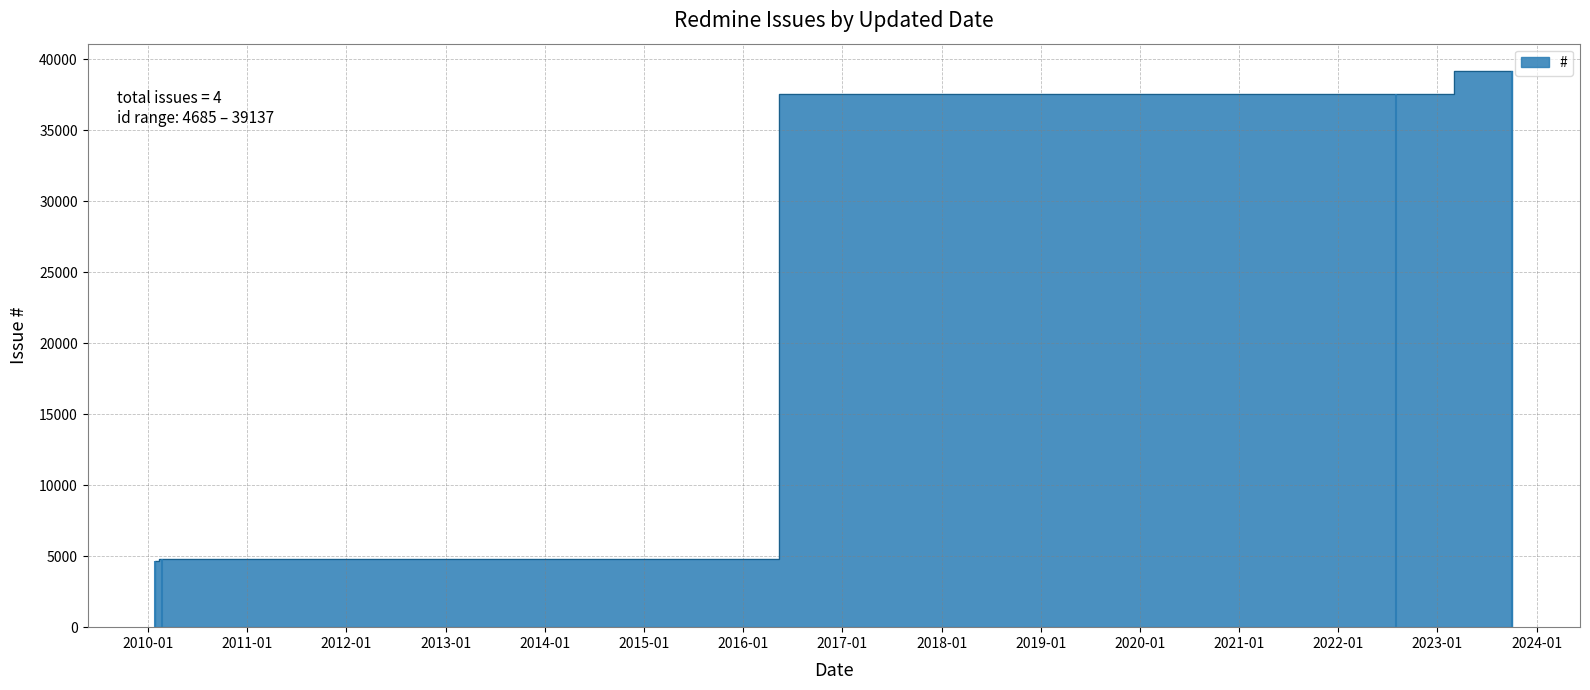

True or false: the data shows 6544 at 2023-10-03.

False